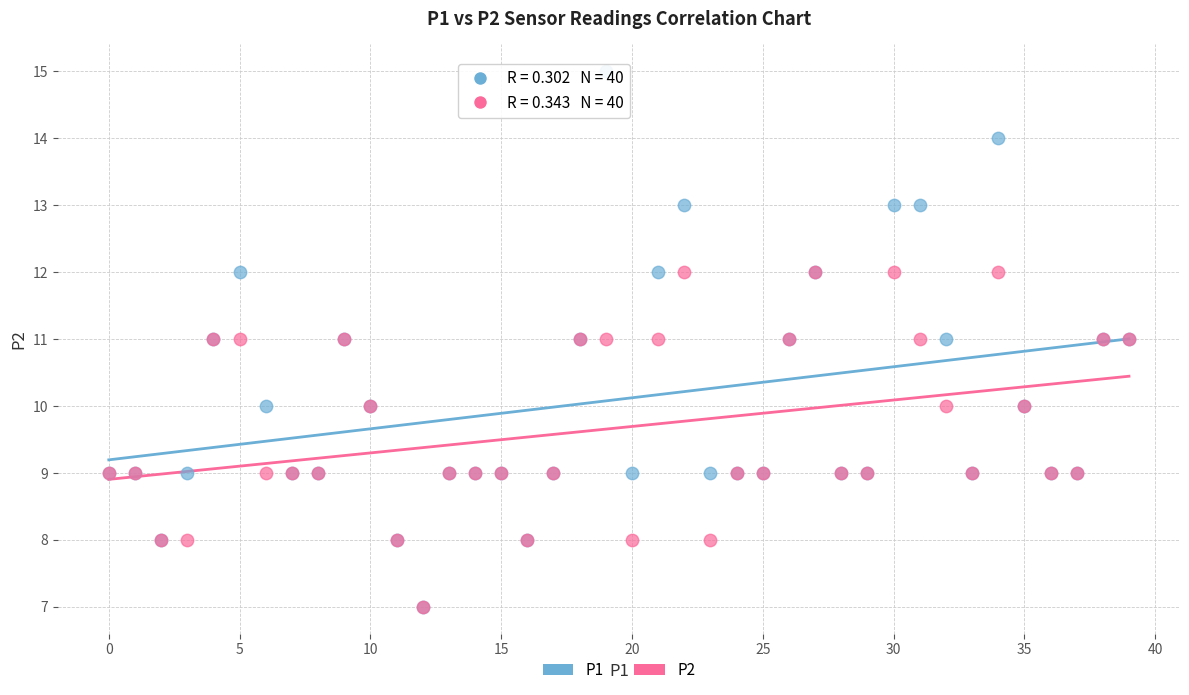

What are all the series names shown in the legend?

P1, P2